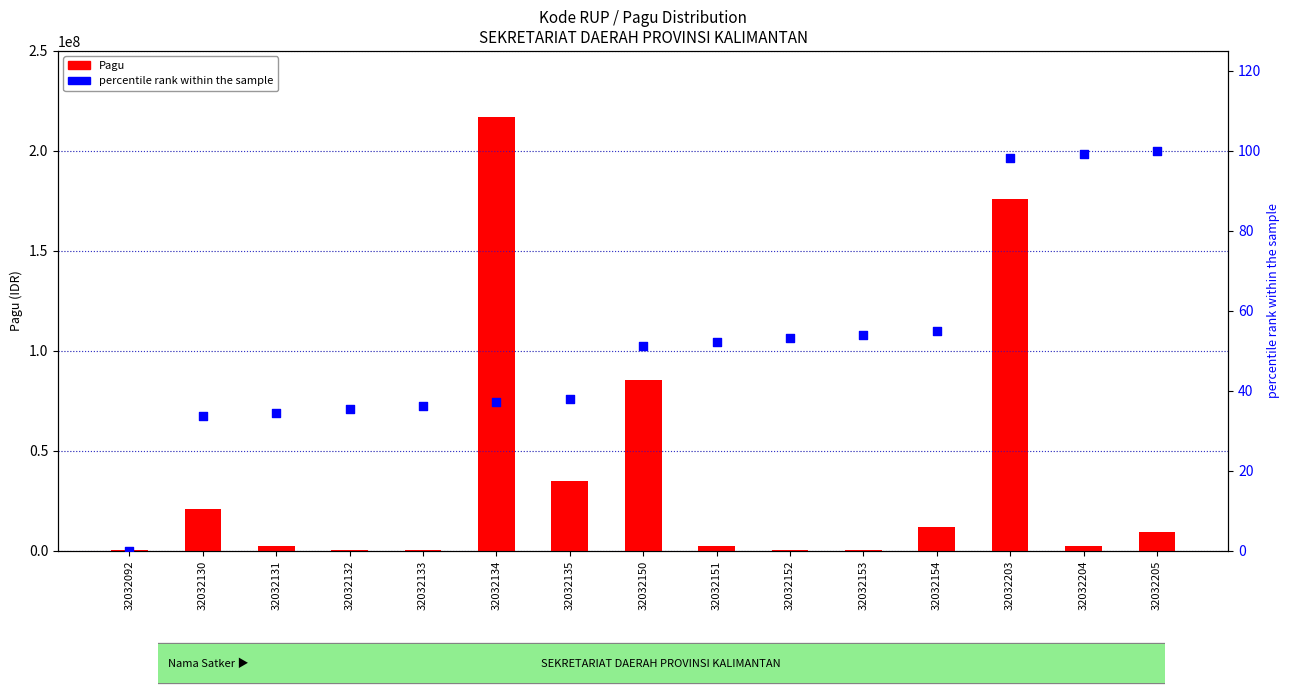

Is the value of Pagu at 32032204 greater than the value of percentile rank within the sample at 32032132?

Yes